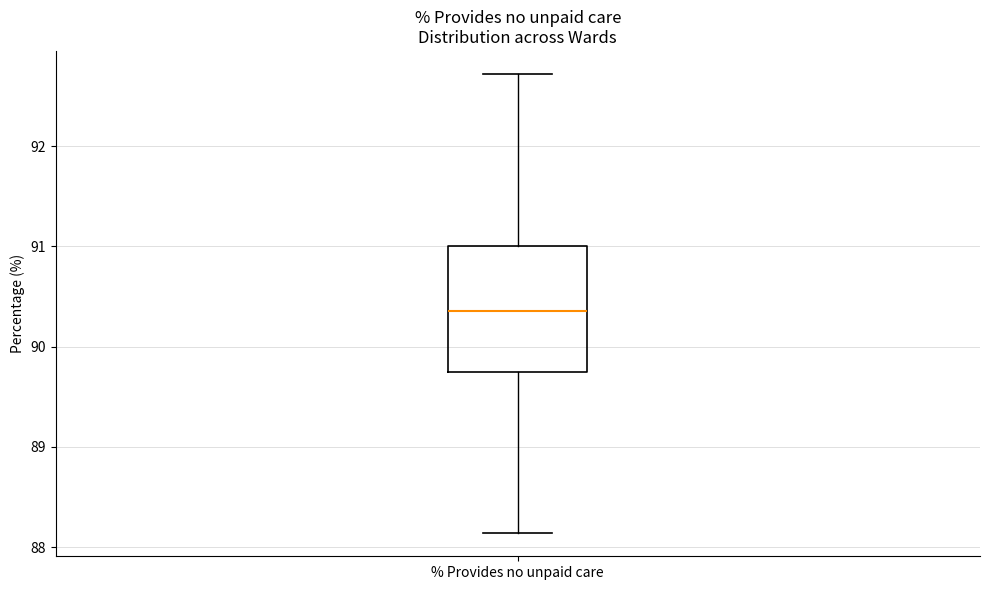

Read this box plot against the y-axis: the position of the median line, the range covered by the box, and the ends of both whiskers. The values are not printed on the chart, so give them approximately, as read against the axis.

median 90.4, box 89.7 to 91.0, whiskers 88.1 to 92.7